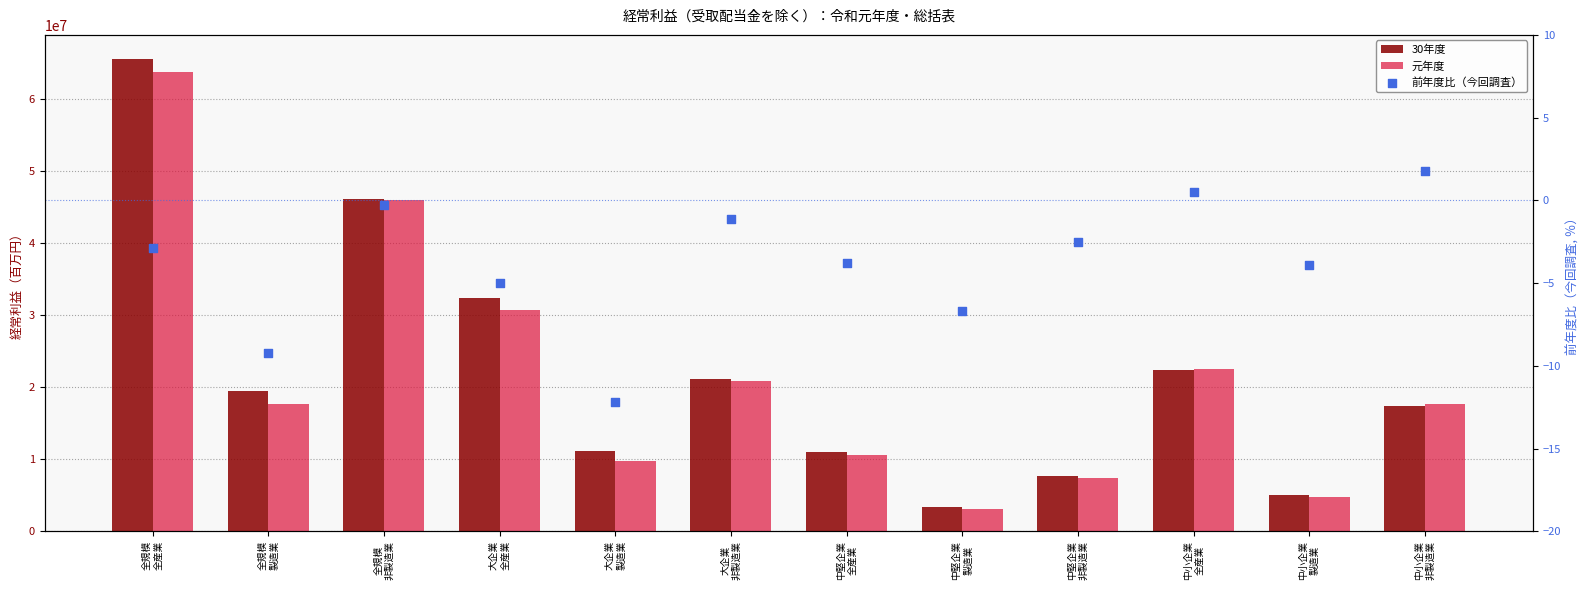

At how many categories does at least one series exceed 57217804?

1